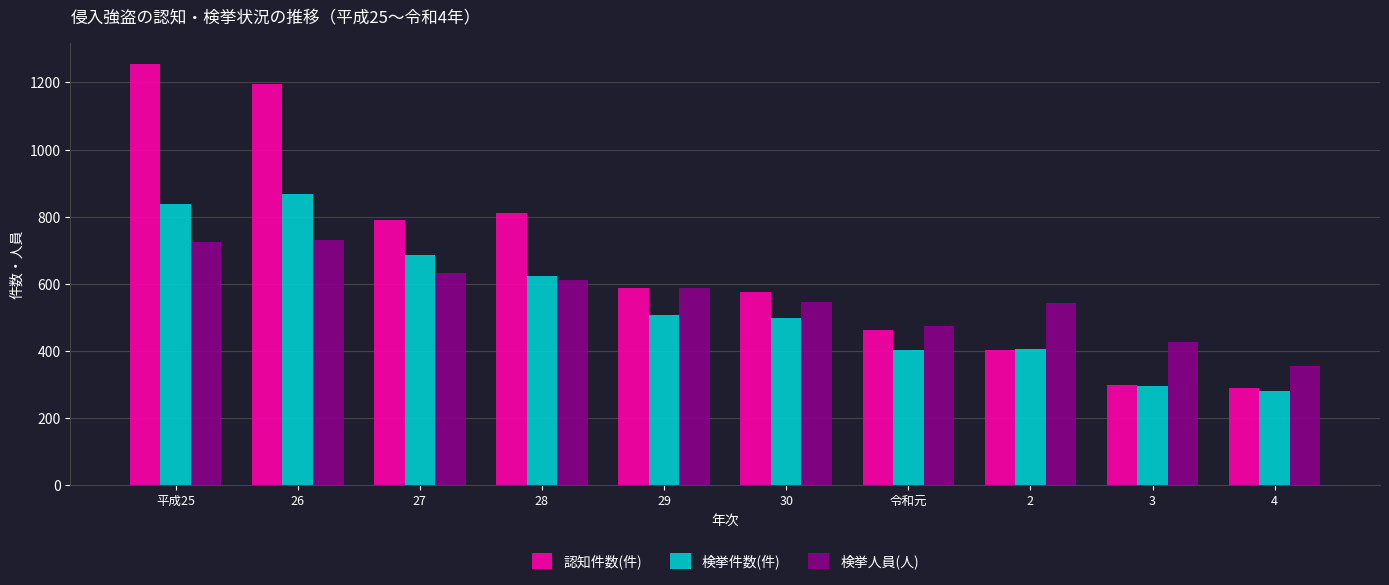

What is the average value of the 認知件数(件) series?

666